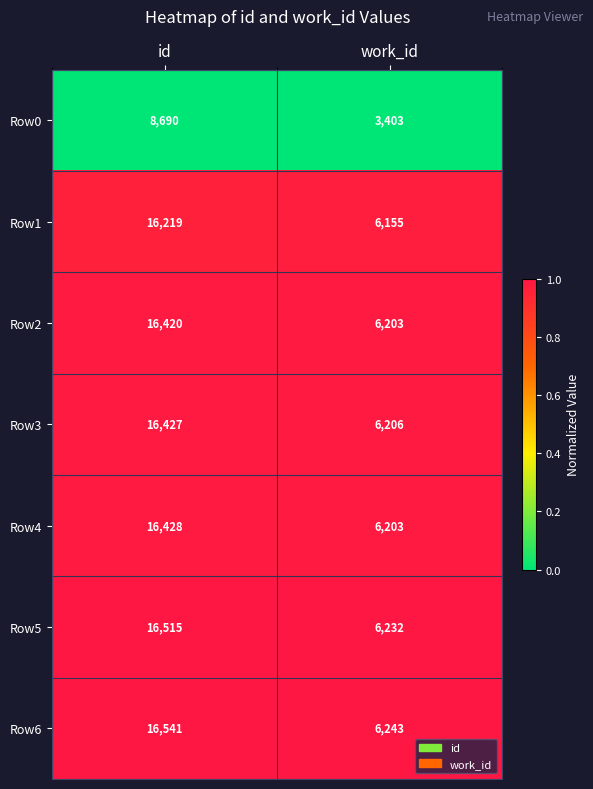

Which series has the largest total across all categories?

Row6